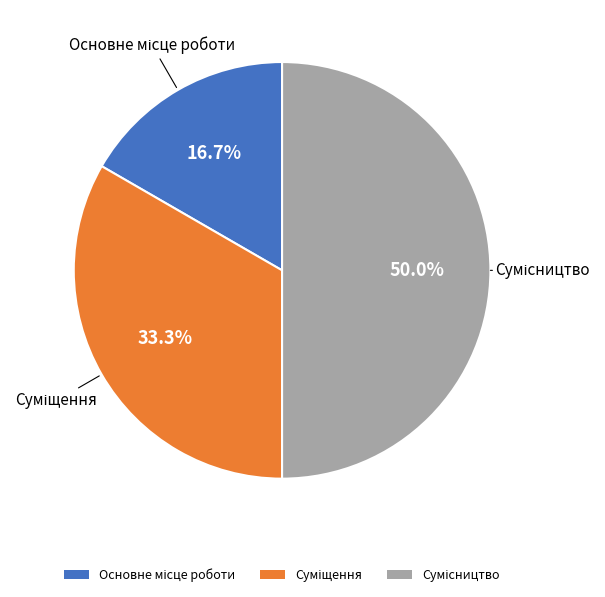

What is the ratio of the value at Суміщення to the value at Сумісництво?

0.7